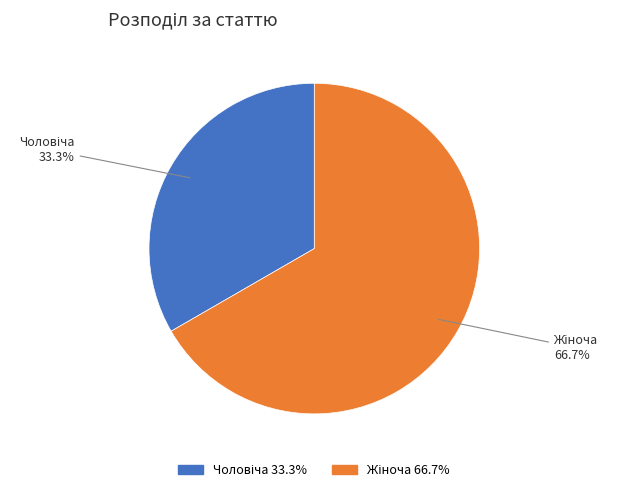

Which category accounts for the majority?

Жіноча